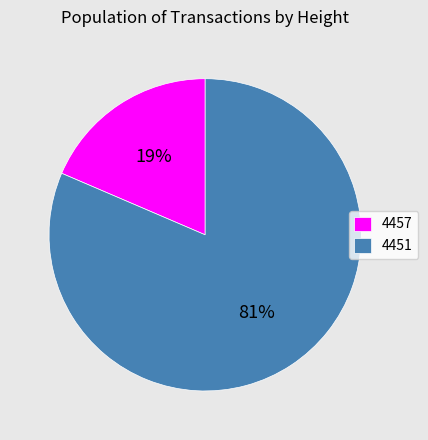

What is the smallest slice in the pie chart?

4457